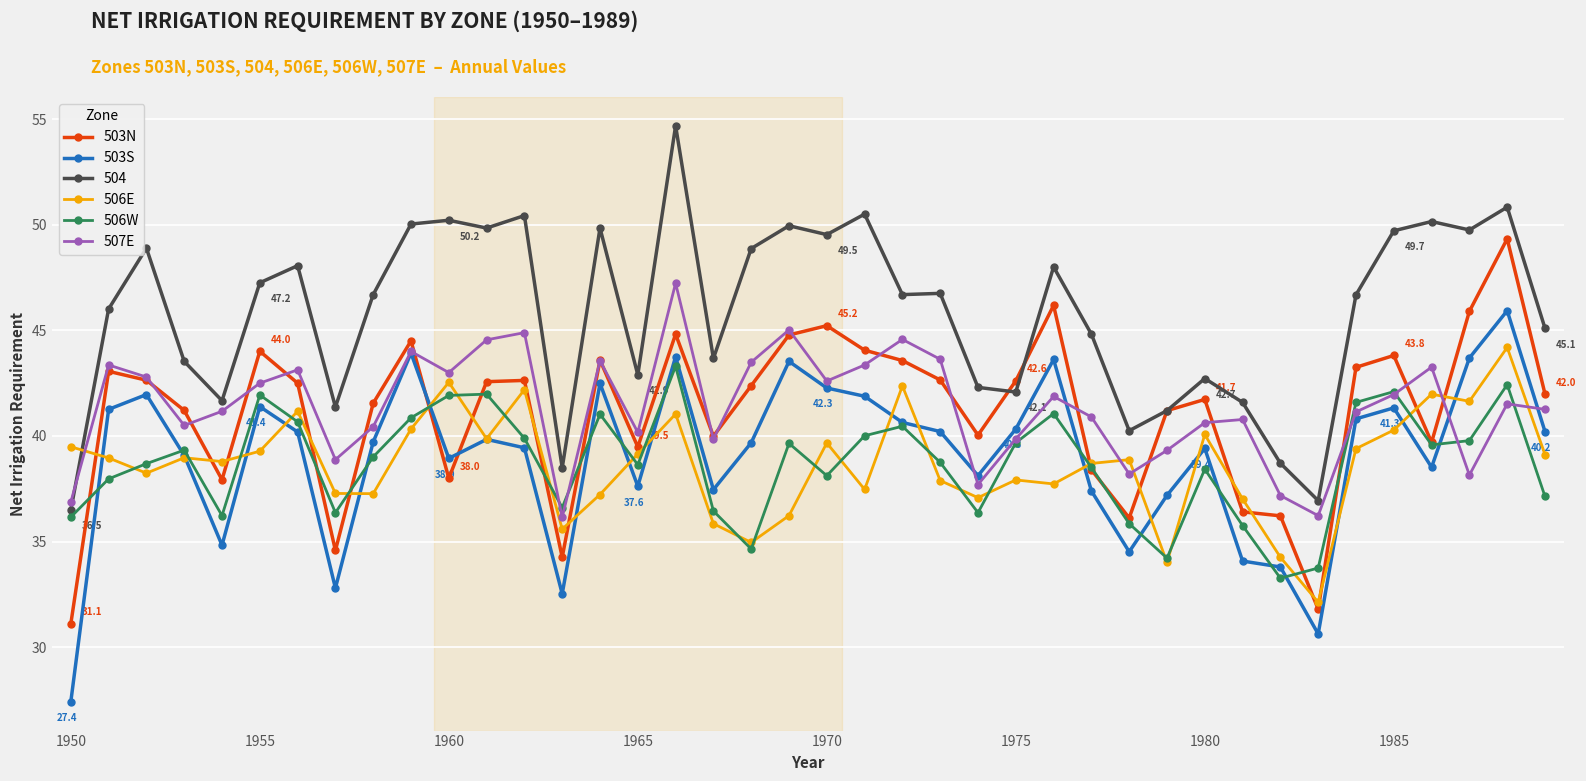

True or false: 503N and 506E intersect in this chart.

True